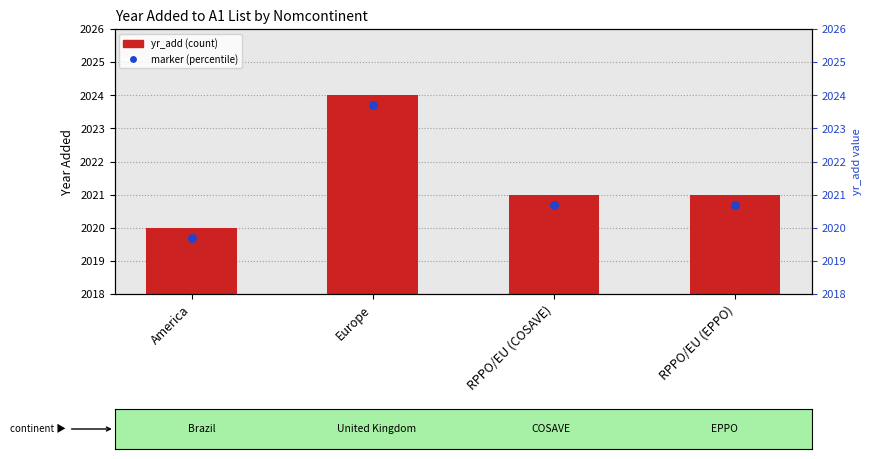

What is the change in value from America to RPPO/EU (EPPO)?

+1